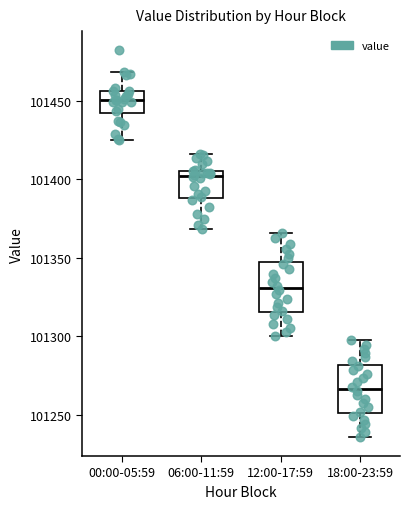

Where does the lower whisker of the box for 12:00-17:59 end on the y-axis? The values are not printed on the chart, so give them approximately, as read against the axis.

101300